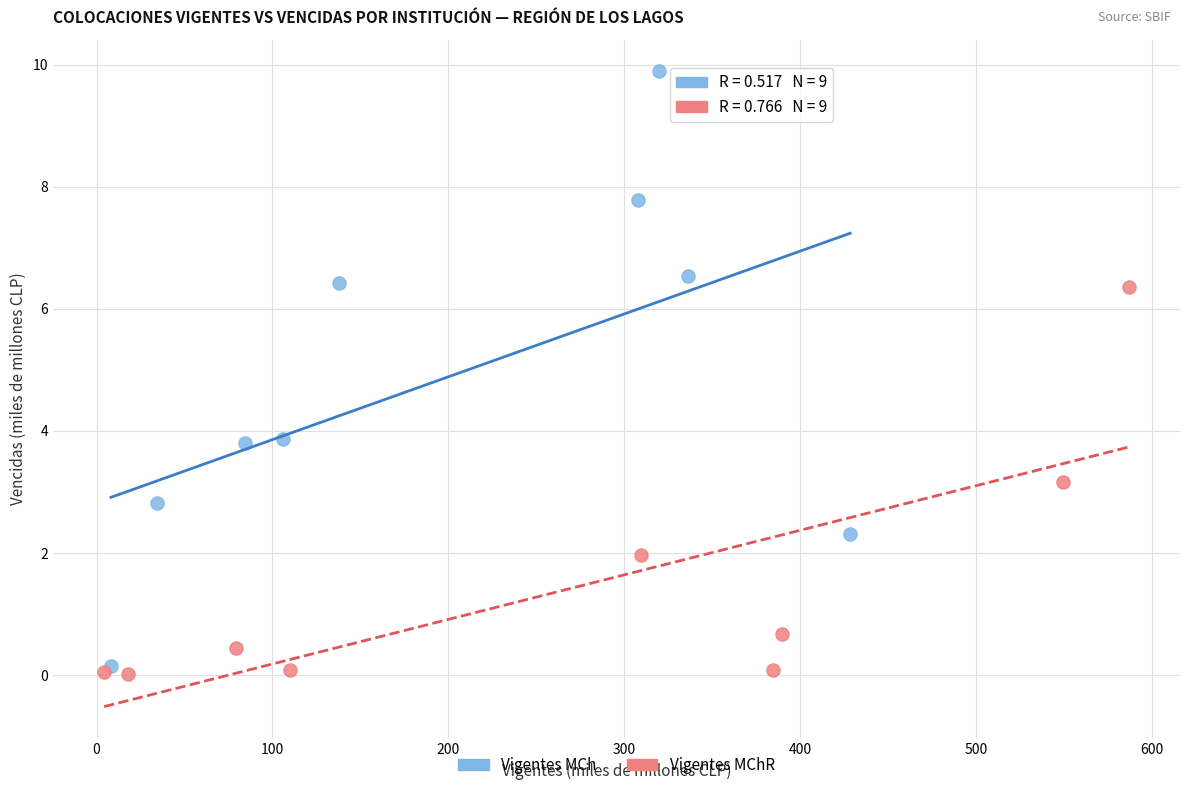

Which series reaches the minimum Y coordinate?

Vigentes MChR